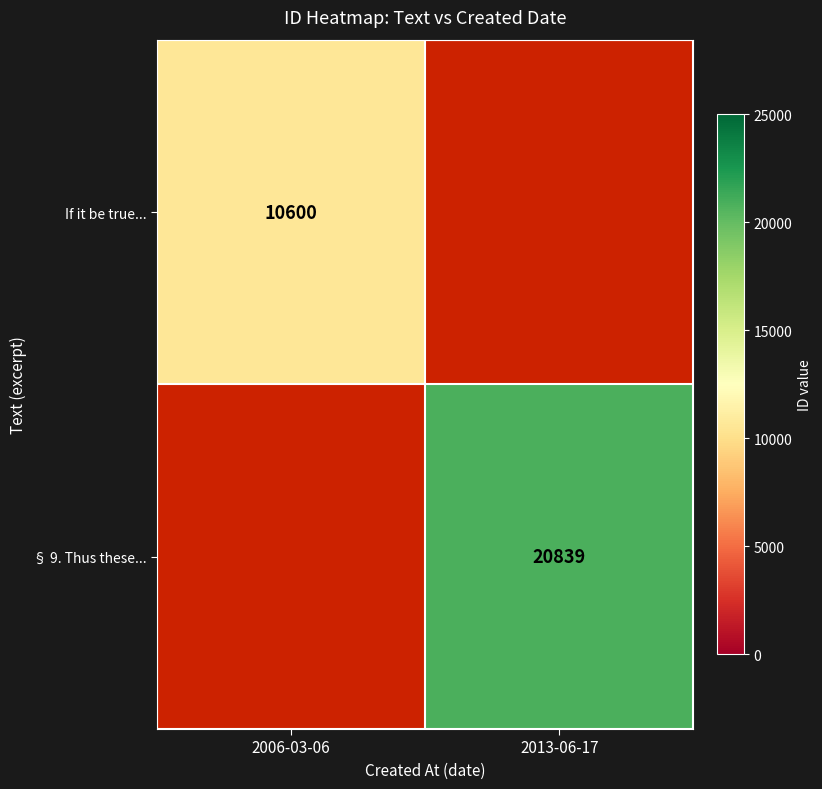

Is it true that If it be true... equals 10600 at 2006-03-06?

True